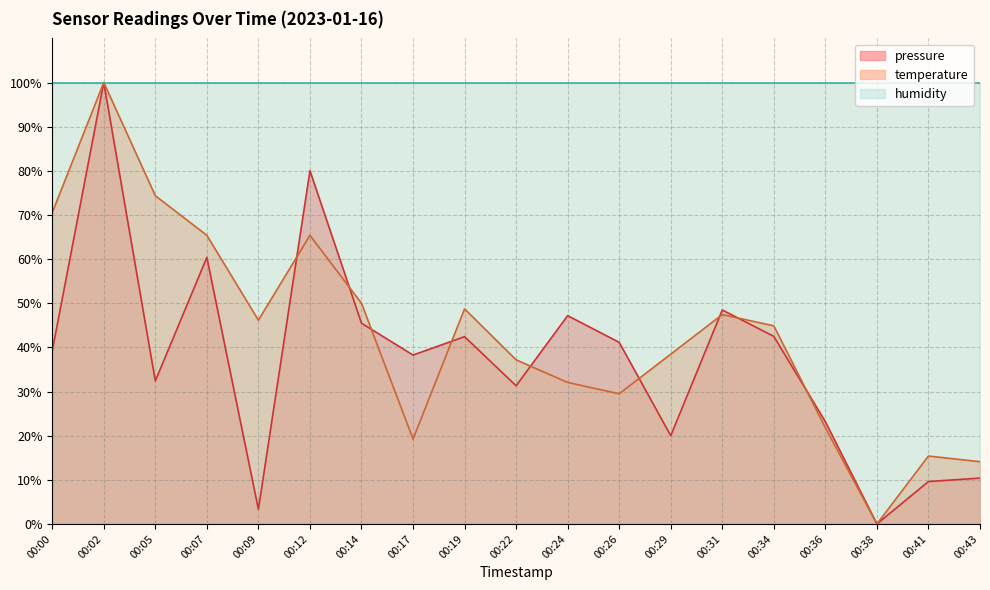

At which category is the sum across all series the highest?

00:02